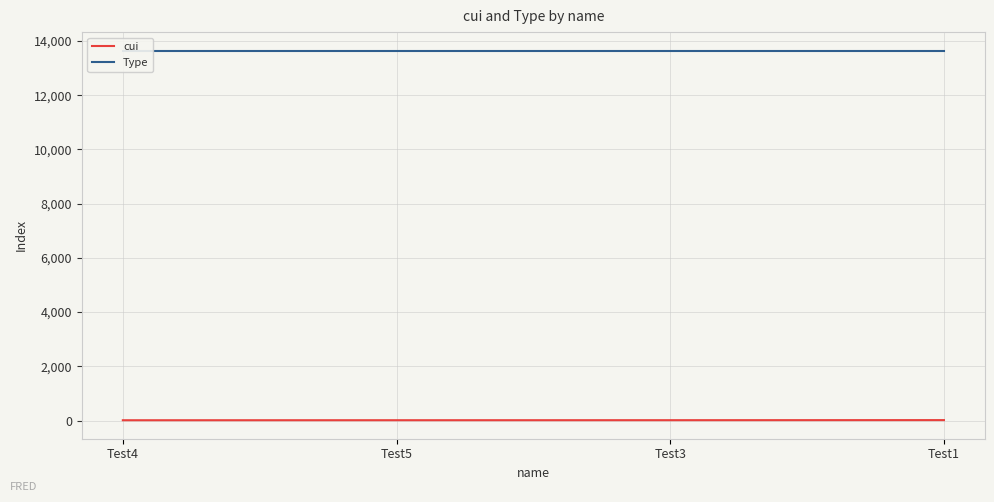

The value of Type at Test4 is 8850. True or false?

False